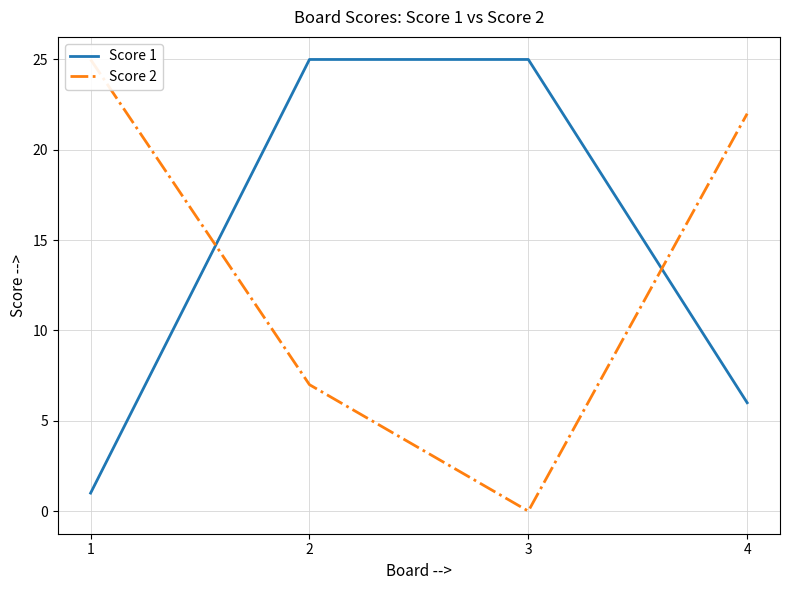

Rank the series at 2 from lowest to highest value.

Score 2, Score 1